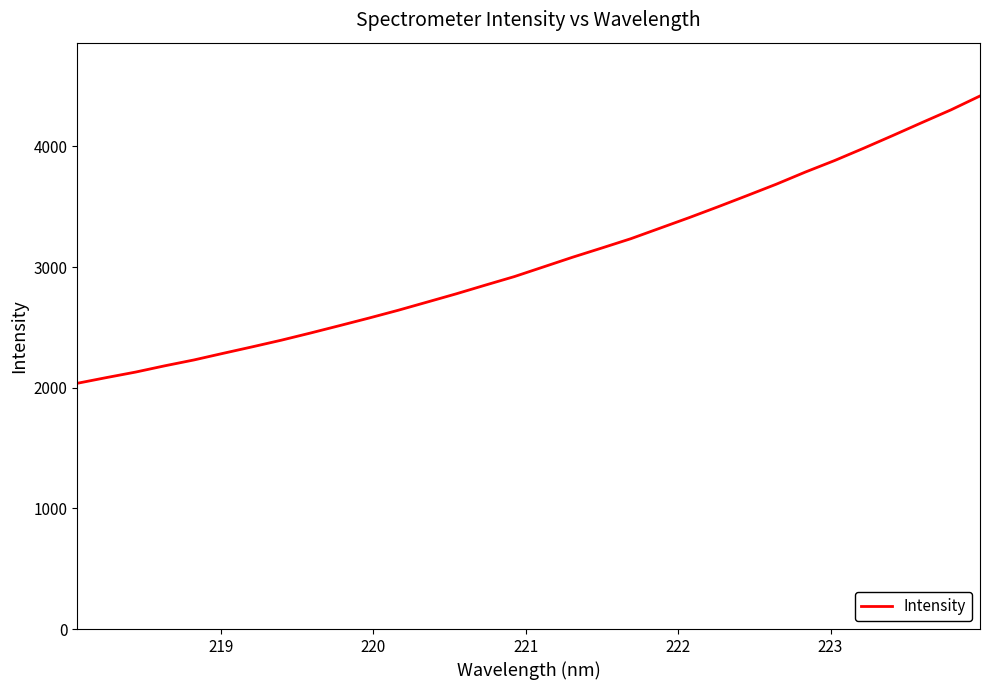

What is the minimum value shown in the chart?

2036.9